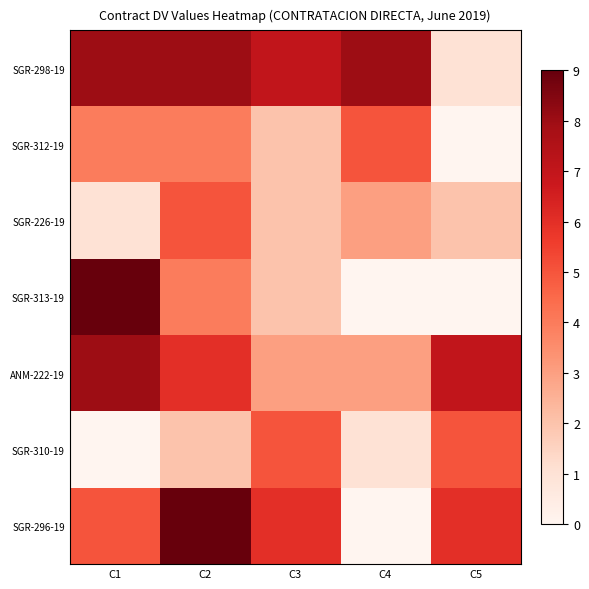

How many distinct data groups are displayed?

7